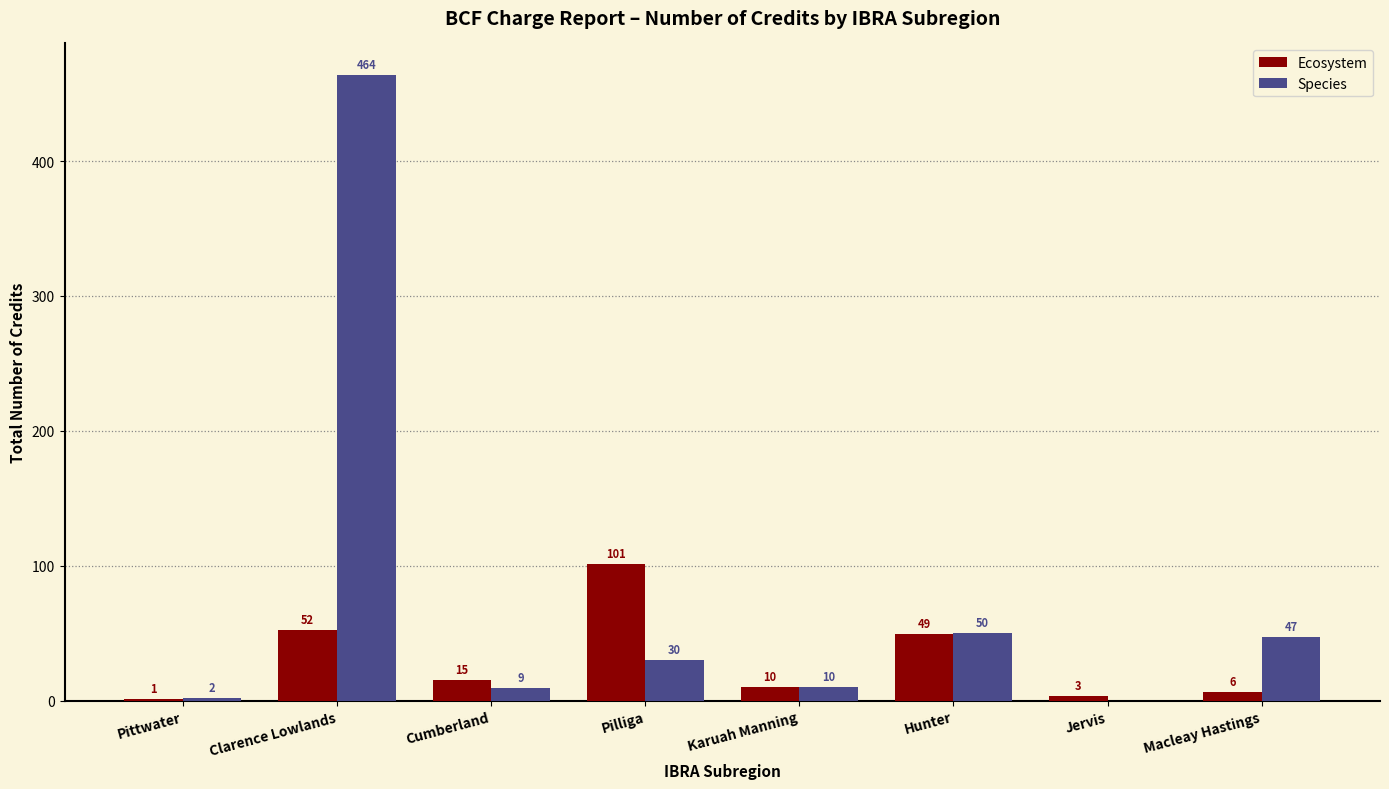

Between Pittwater and Clarence Lowlands, which series saw the biggest shift?

Species